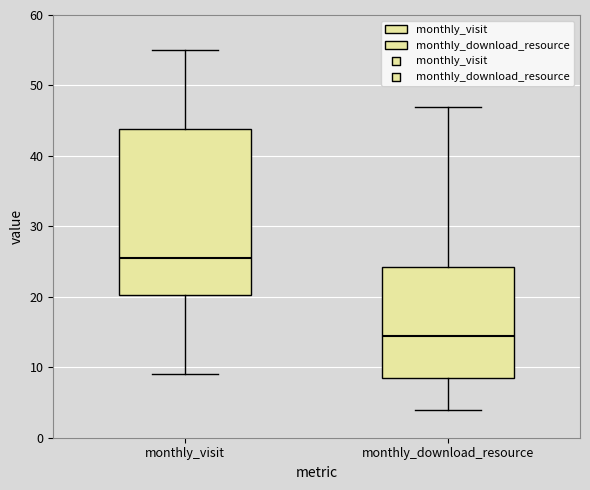

Comparing the boxes themselves (not the whiskers), which one is the tallest?

monthly_visit